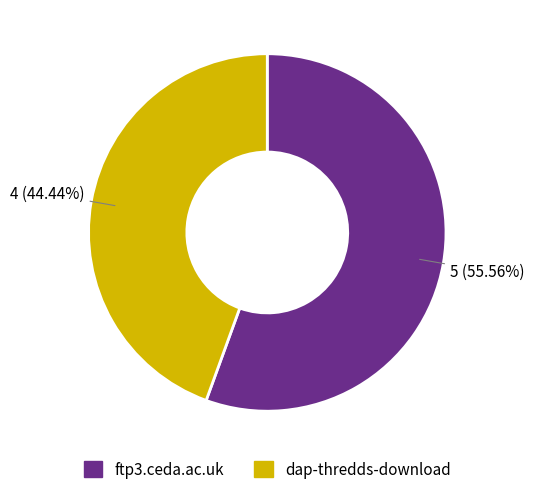

Between dap-thredds-download and ftp3.ceda.ac.uk, which is larger?

ftp3.ceda.ac.uk